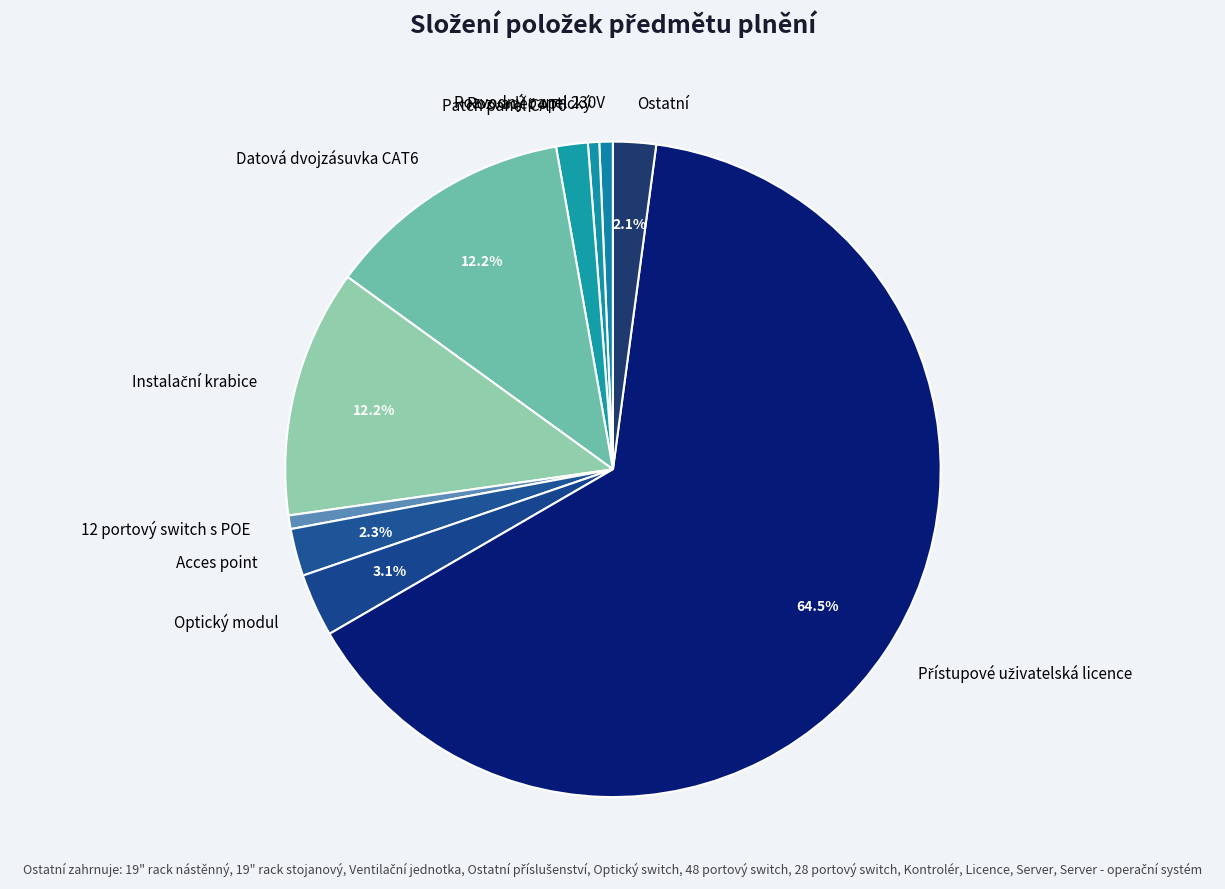

Does 12 portový switch s POE account for over 50% of the chart?

No